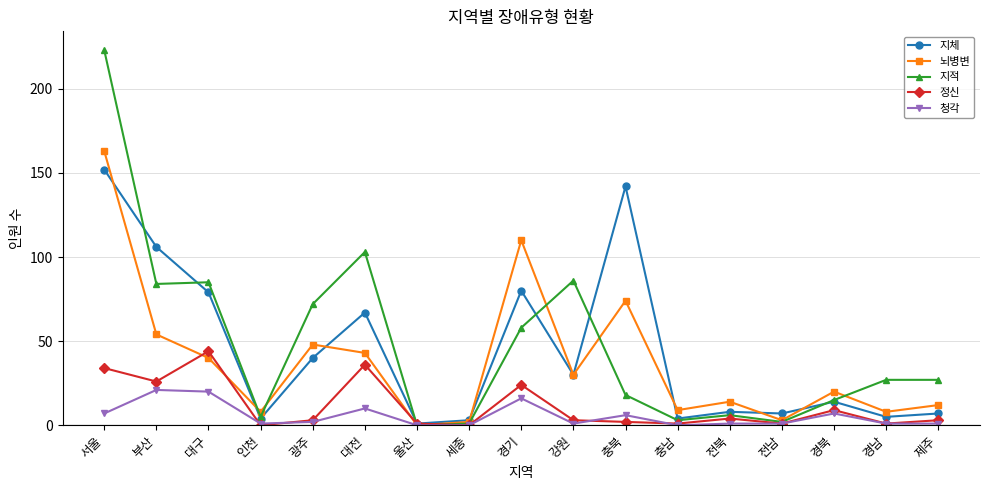

Reading left to right, what are all the values shown in this chart?

지체: 152	106	79	4	40	67	1	3	80	30	142	4	8	7	14	5	7
뇌병변: 163	54	40	8	48	43	0	2	110	30	74	9	14	3	20	8	12
지적: 223	84	85	5	72	103	0	1	58	86	18	3	6	2	15	27	27
정신: 34	26	44	0	3	36	1	0	24	3	2	1	4	1	9	1	3
청각: 7	21	20	1	2	10	0	0	16	1	6	0	1	1	7	1	1